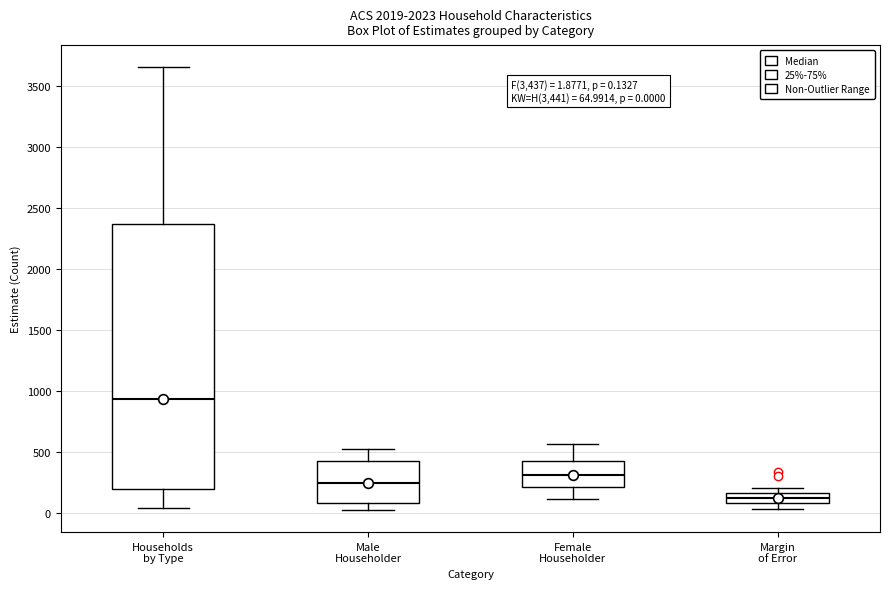

Which box's median line is the lowest?

Margin of Error